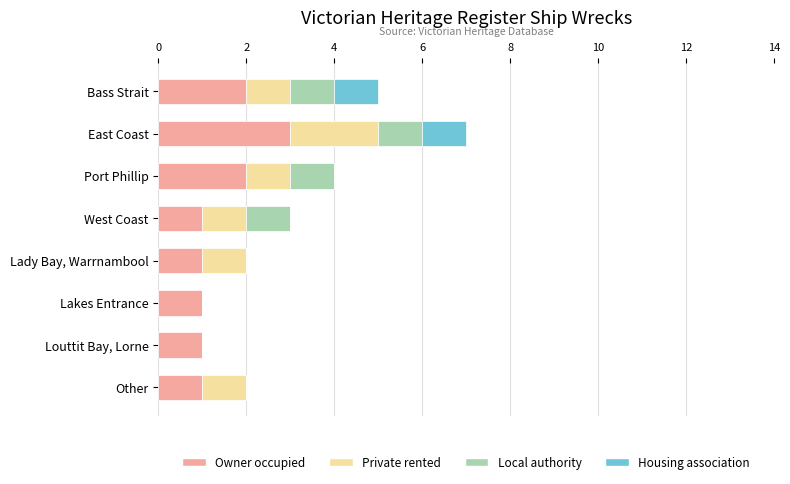

Which category has the highest value in the Owner occupied series?

East Coast